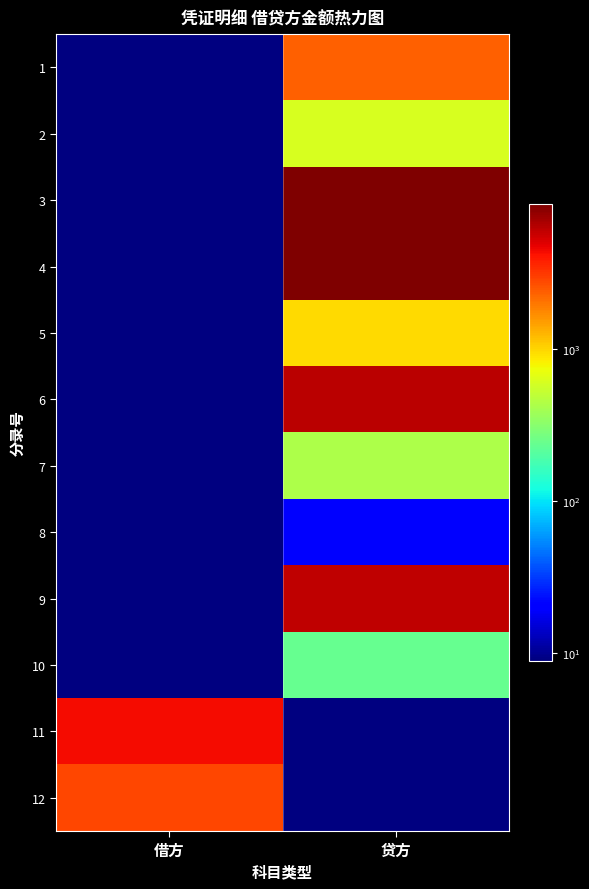

List the series in order of their peak value, lowest first.

8, 10, 7, 2, 5, 1, 12, 11, 9, 6, 3, 4